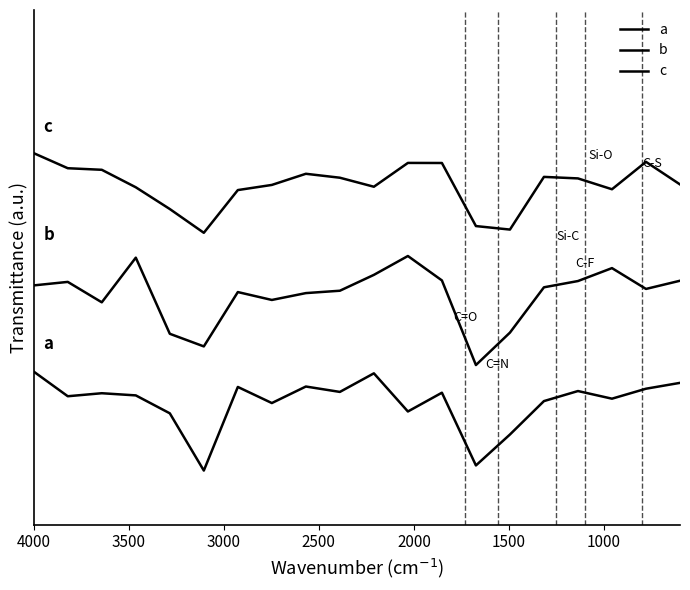

How many values in the a series exceed 0?

6